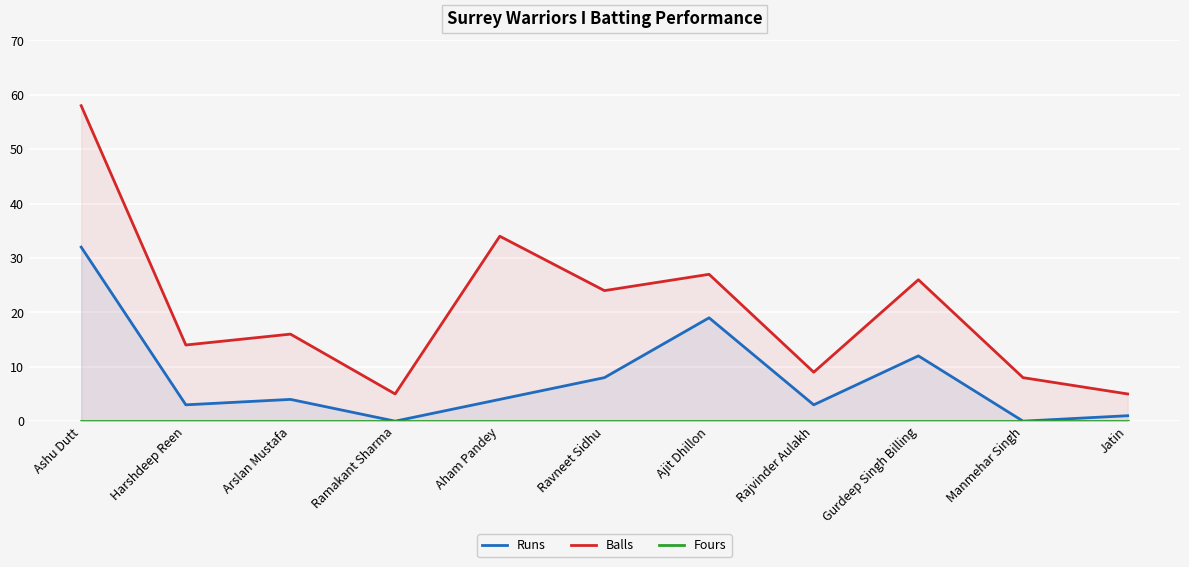

How many categories are shown in the chart?

11